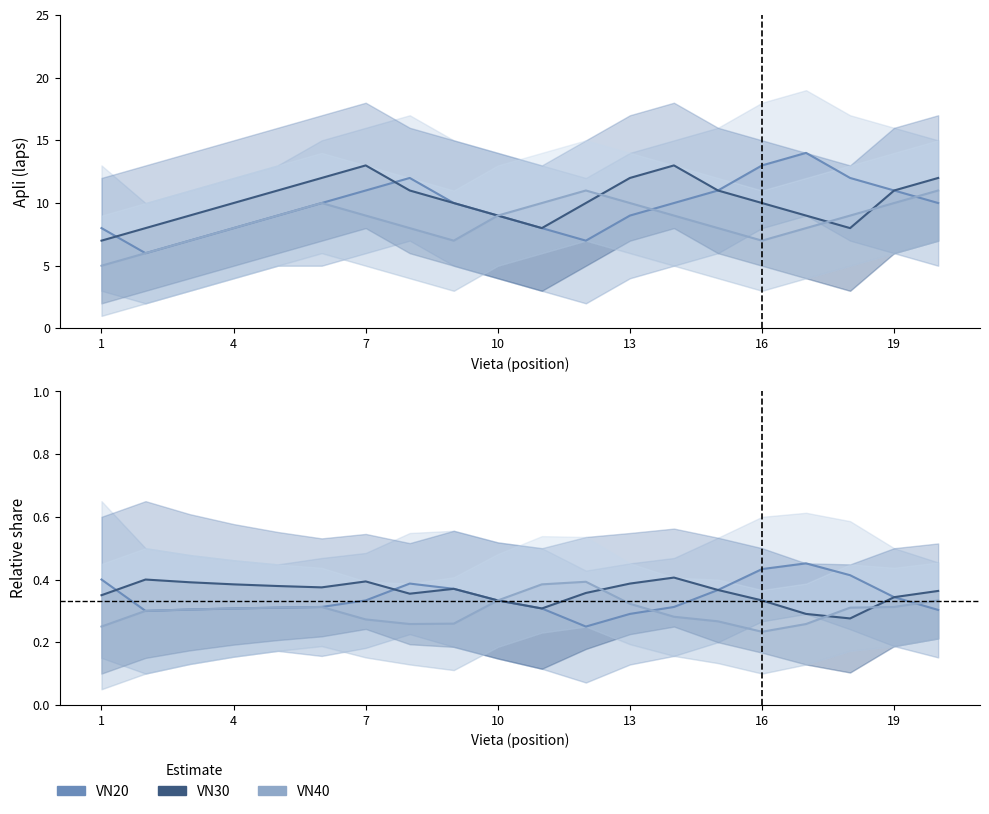

What is the sum of all VN40 values?

6.0